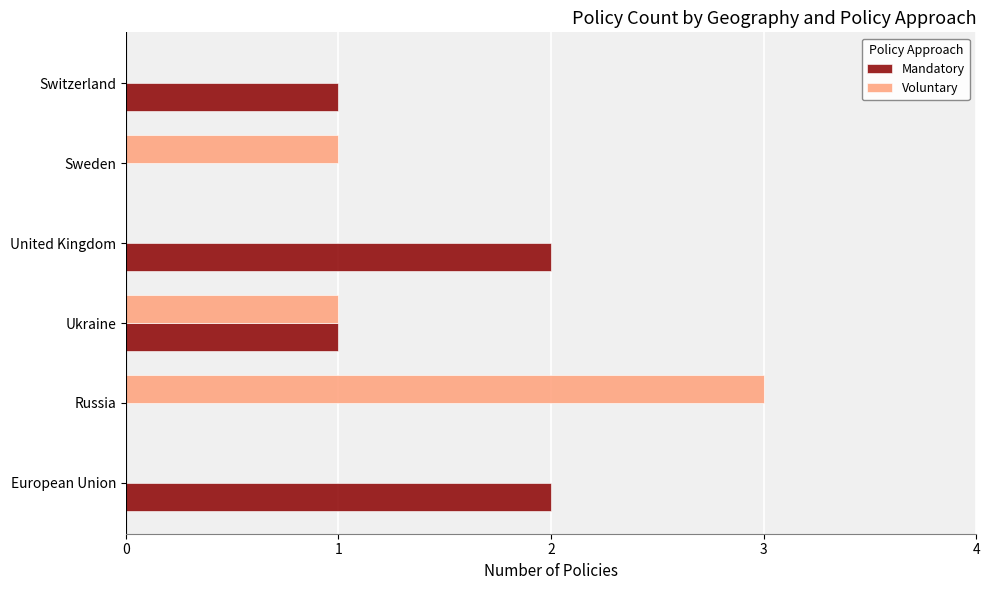

What is the average value of the Mandatory series?

1